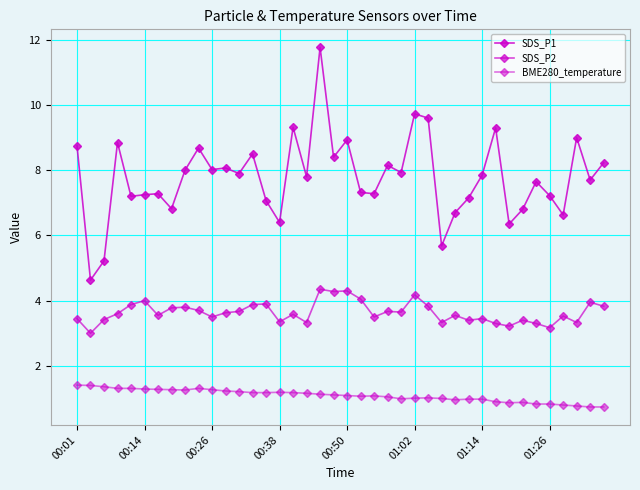

List the series in order of their peak value, highest first.

SDS_P1, SDS_P2, BME280_temperature